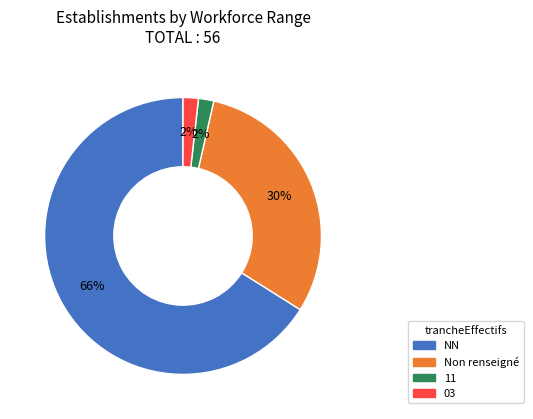

Which has a higher value, Non renseigné or NN?

NN